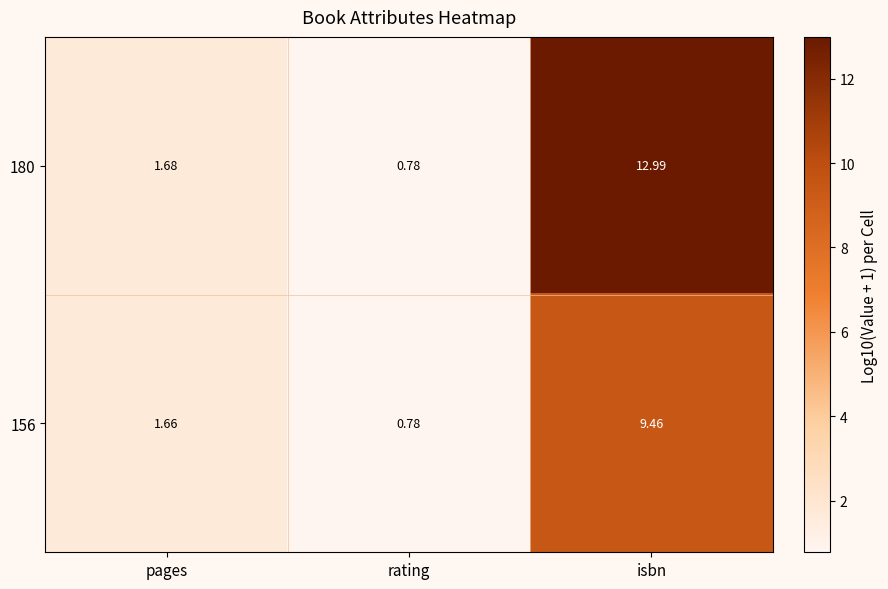

List the labels in order of 180 value, smallest first.

rating, pages, isbn